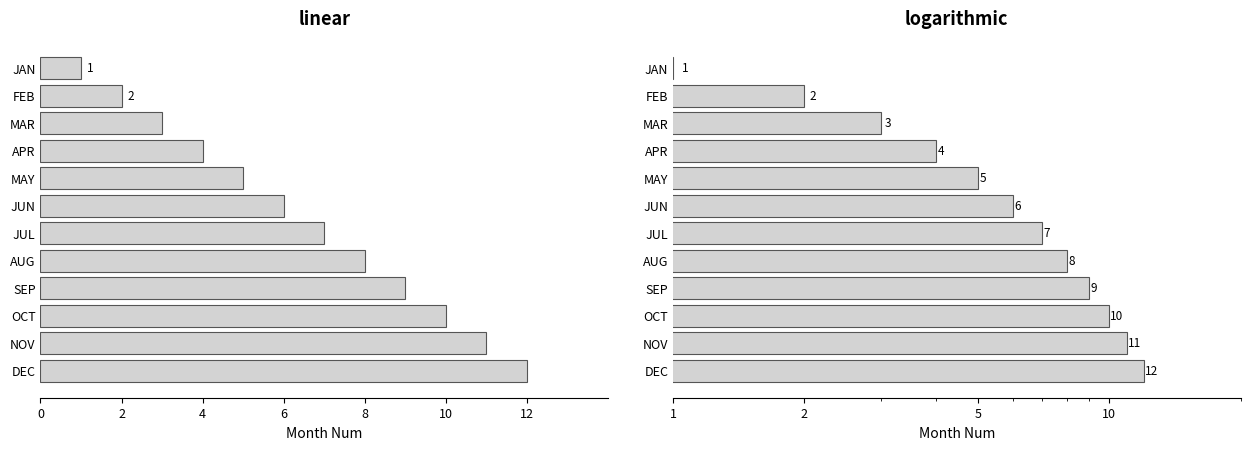

True or false: the data shows 10 at 10.

False